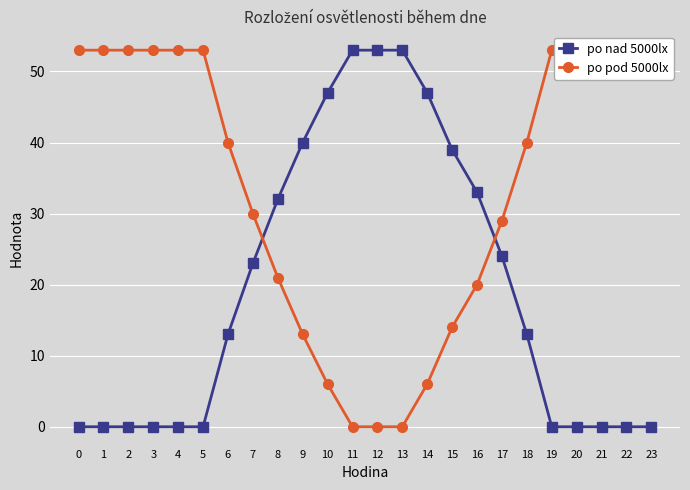

True or false: po nad 5000lx has more than 1 interior local peaks.

False